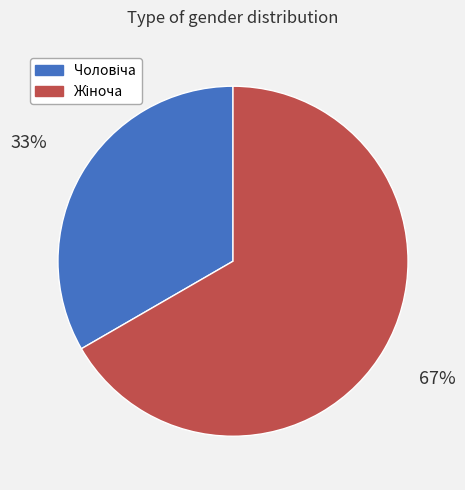

To the nearest percent, what is the average slice percentage?

50%